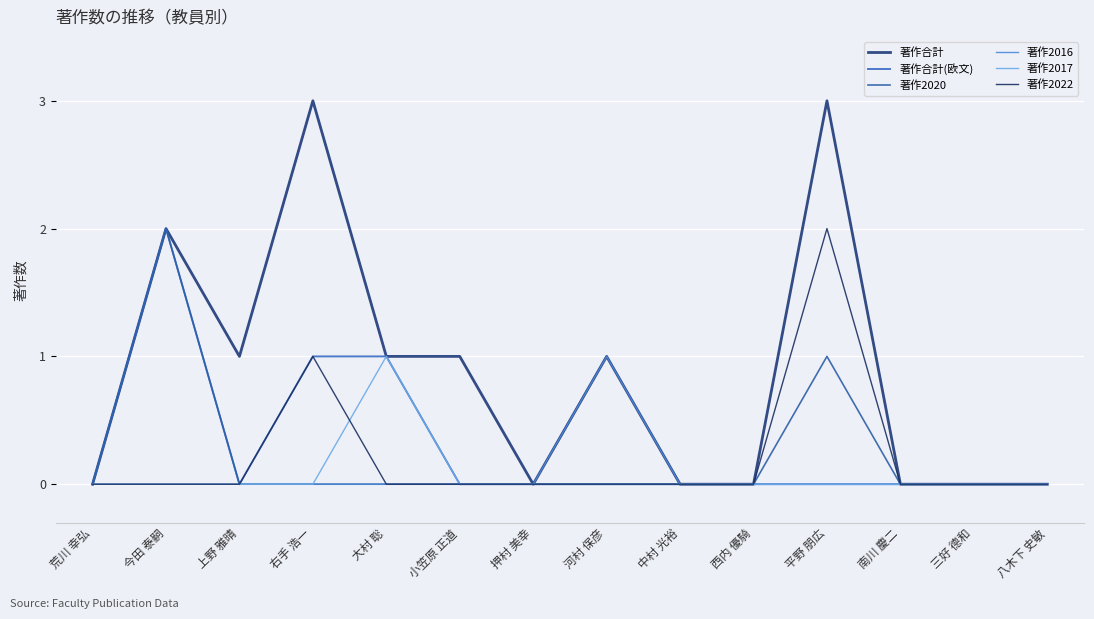

Is this an area chart (filled region under the line)?

No